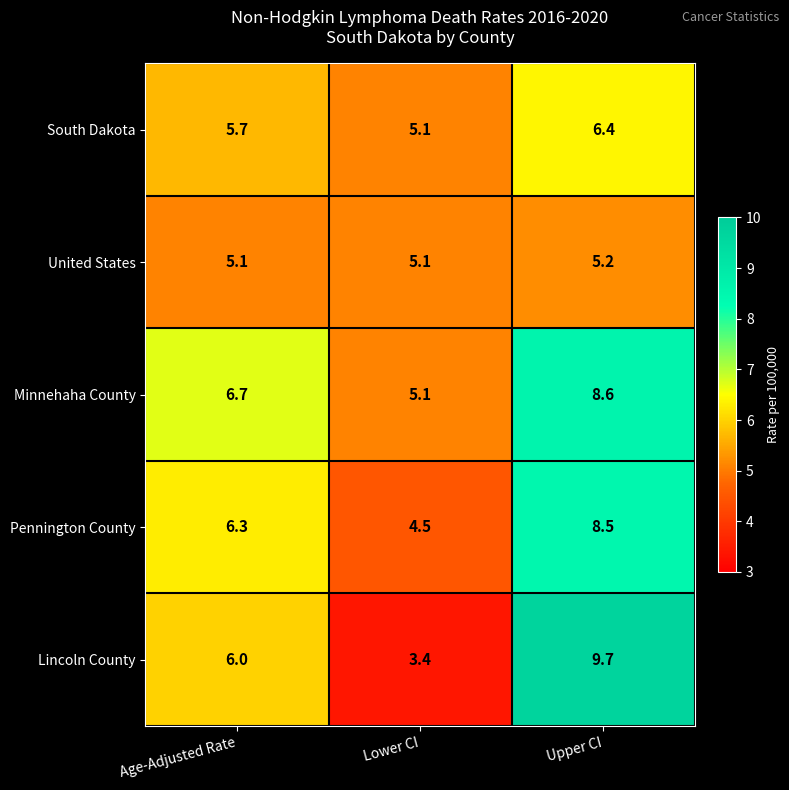

Reading left to right, extract all data points from this chart.

South Dakota: 5.7	5.1	6.4
United States: 5.1	5.1	5.2
Minnehaha County: 6.7	5.1	8.6
Pennington County: 6.3	4.5	8.5
Lincoln County: 6.0	3.4	9.7